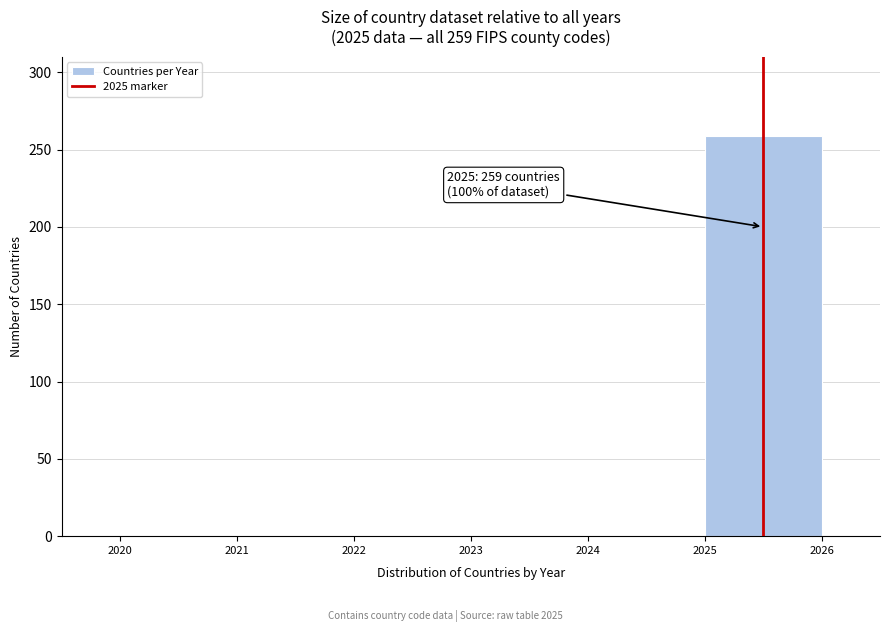

Which range on the x-axis has the tallest bar?

2025 to 2026